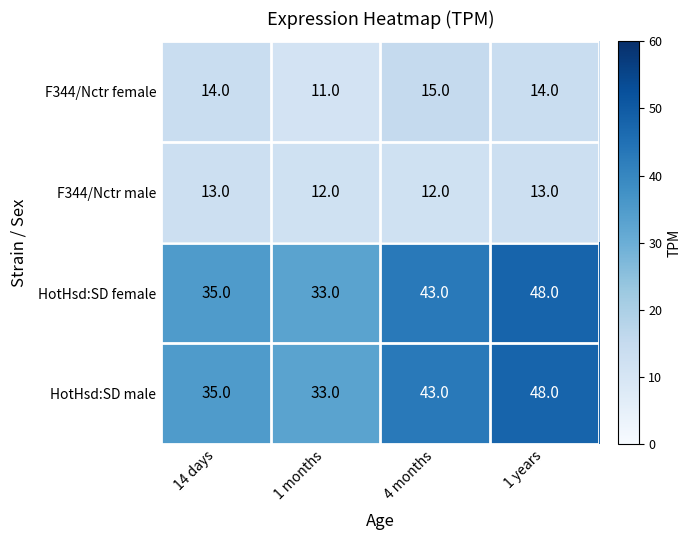

Count the F344/Nctr female values in the range 14 to 15.

3